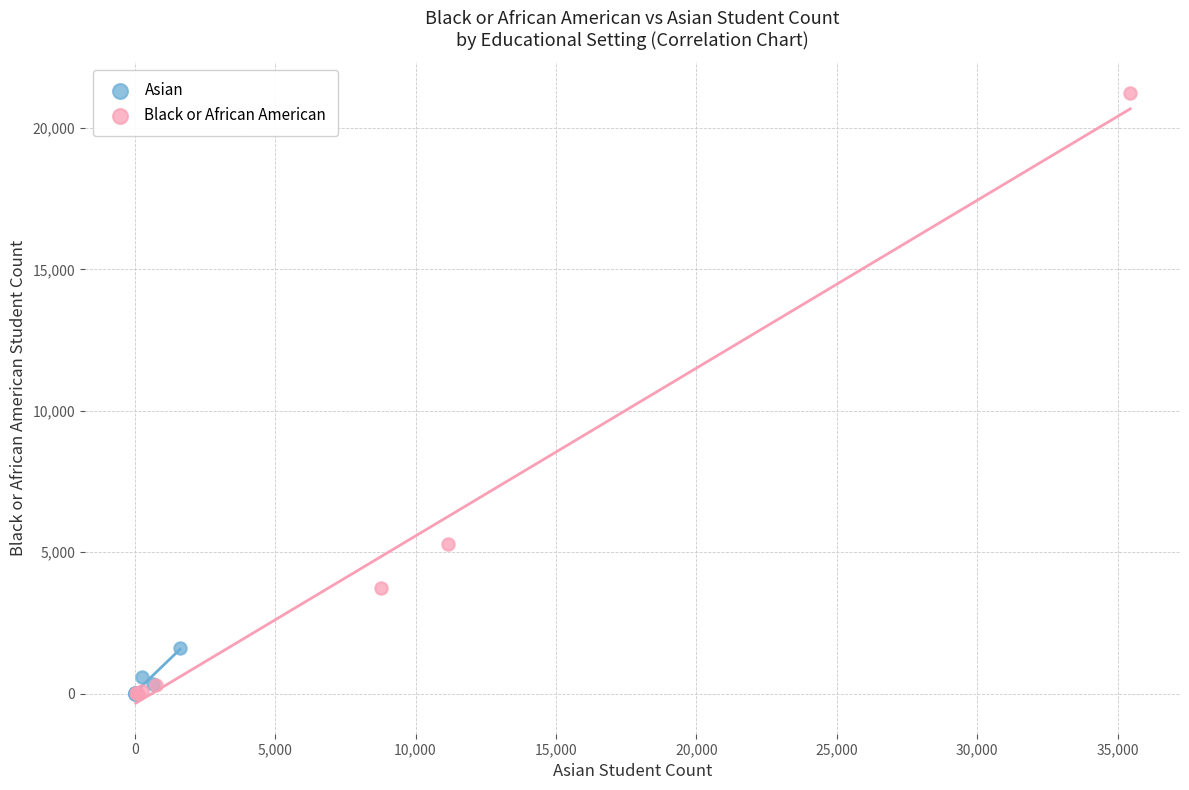

Which series has the widest spread of Y values?

Black or African American